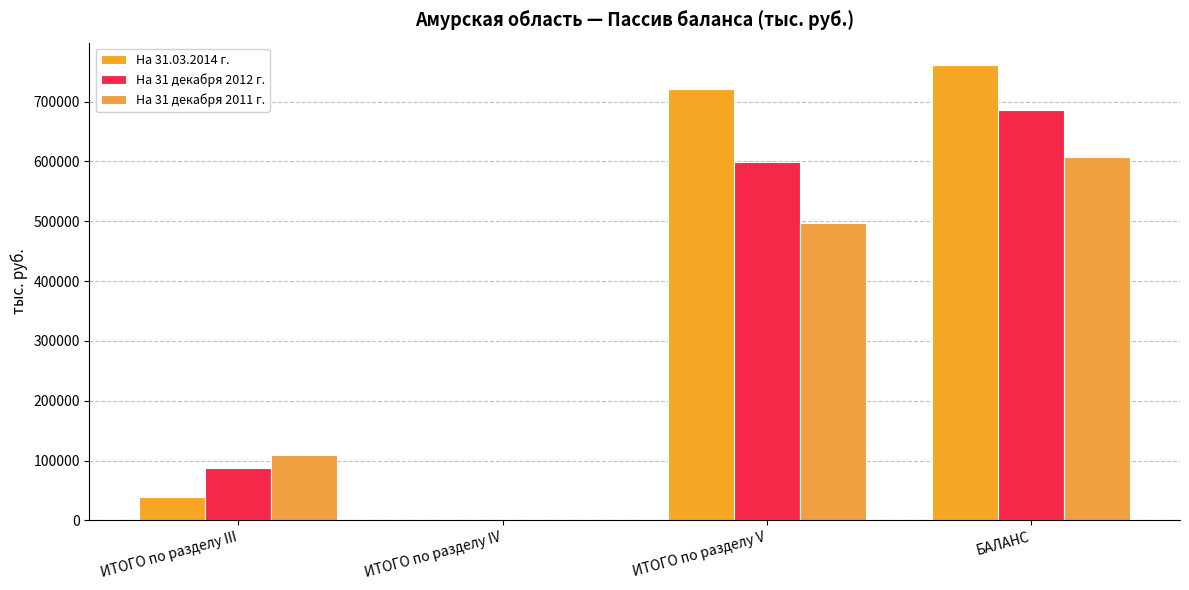

The На 31 декабря 2012 г. series shows 685401 at БАЛАНС. True or false?

True